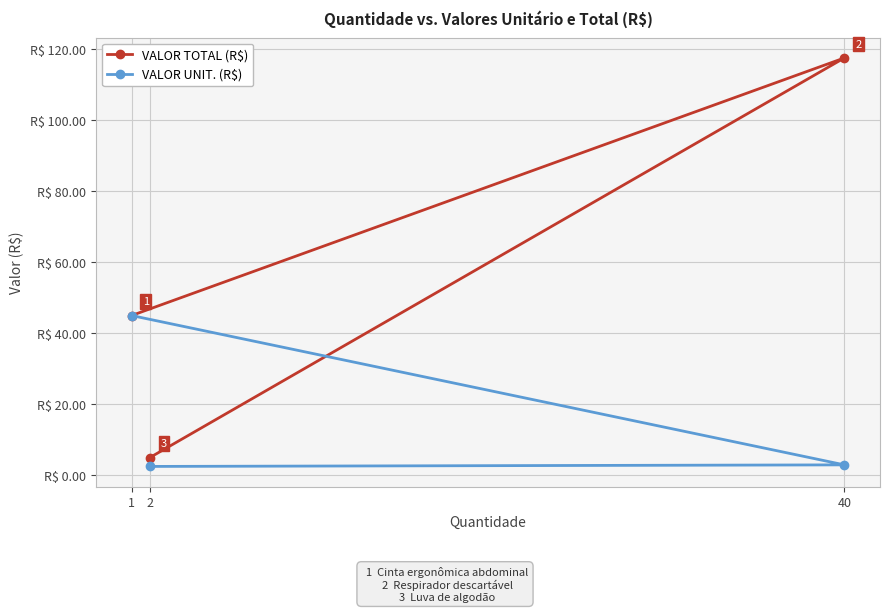

List the labels in order of VALOR TOTAL (R$) value, smallest first.

2, 1, 40